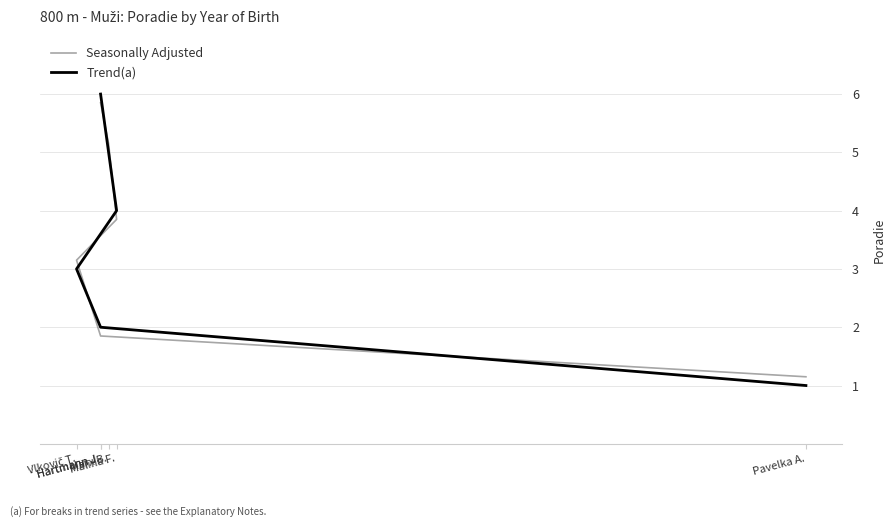

What is the spread (max minus min) of values at Hartmann J.?

0.1